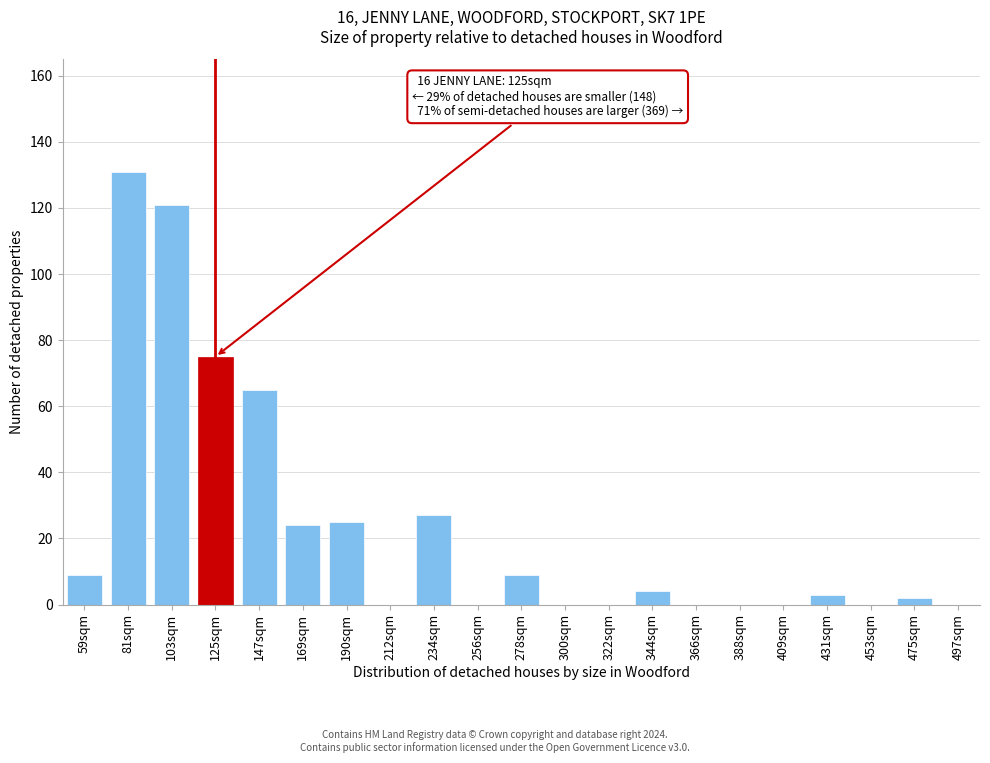

Reading right to left, transcribe all the data shown in this chart.

497sqm=0	475sqm=2	453sqm=0	431sqm=3	409sqm=0	388sqm=0	366sqm=0	344sqm=4	322sqm=0	300sqm=0	278sqm=9	256sqm=0	234sqm=27	212sqm=0	190sqm=25	169sqm=24	147sqm=65	125sqm=75	103sqm=121	81sqm=131	59sqm=9